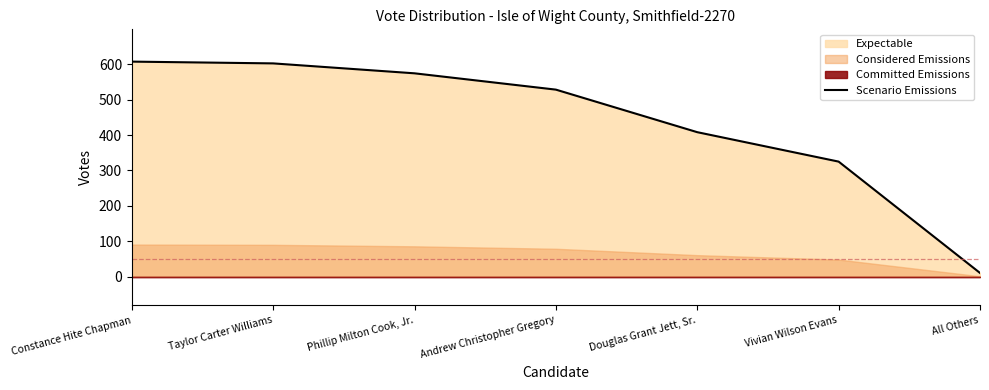

Which category has the lowest value across all series?

All Others